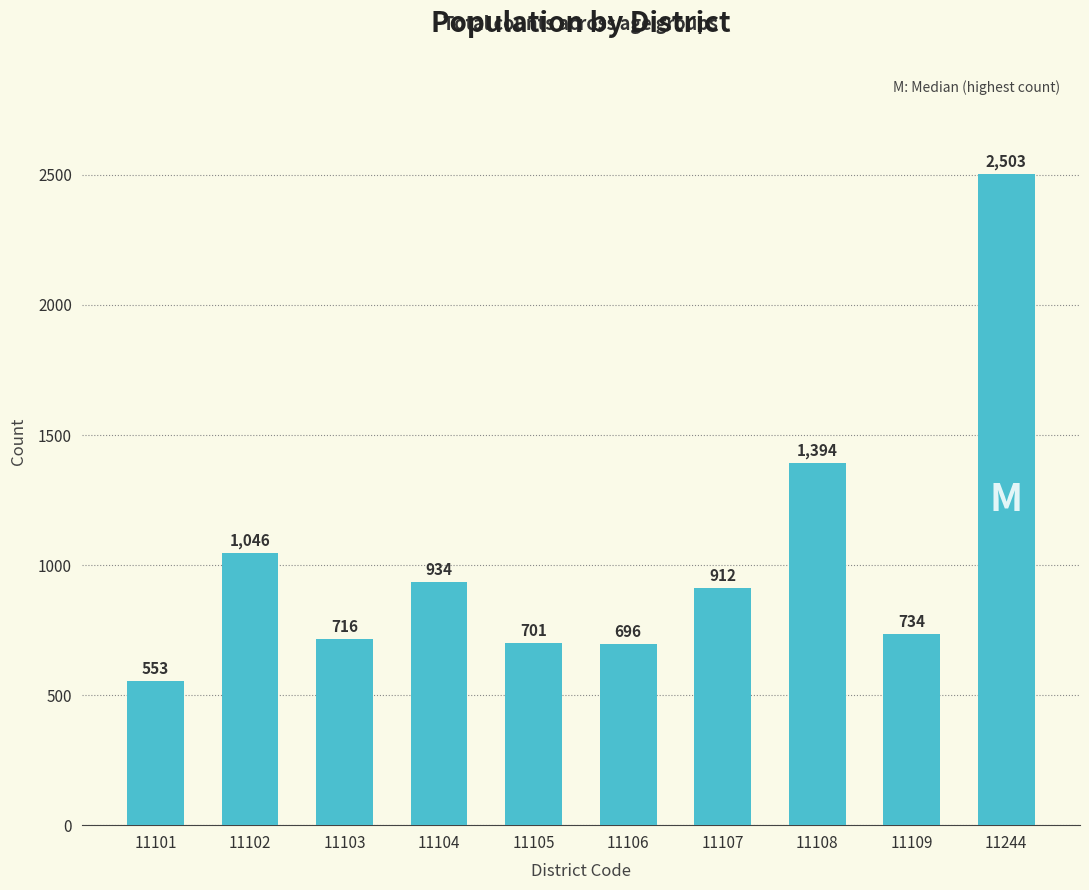

List the labels in order of value, smallest first.

11101, 11106, 11105, 11103, 11109, 11107, 11104, 11102, 11108, 11244